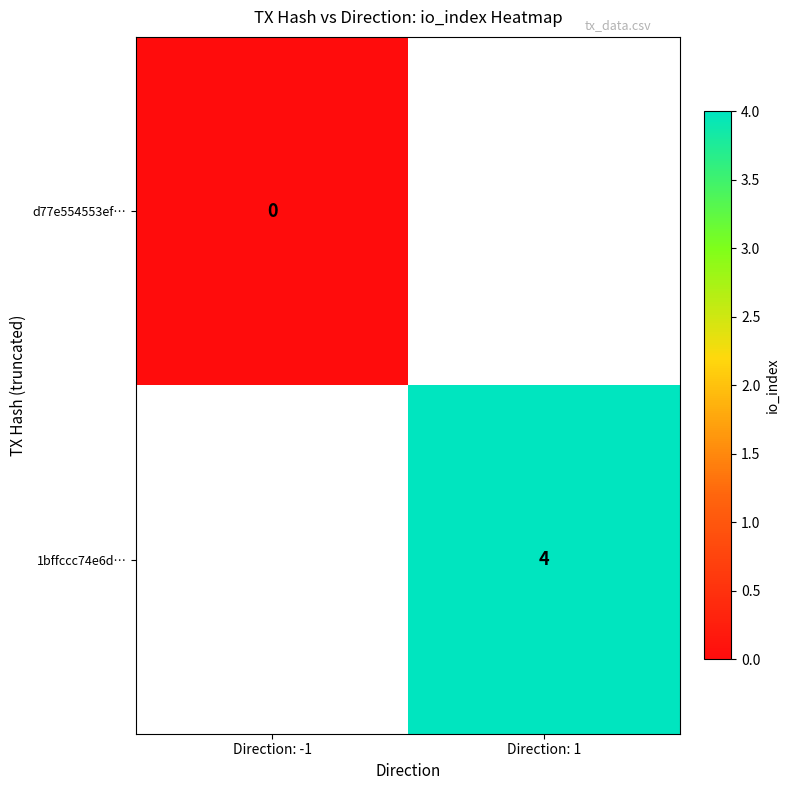

Is it true that 1bffccc74e6d… equals 5.9 at Direction: 1?

False